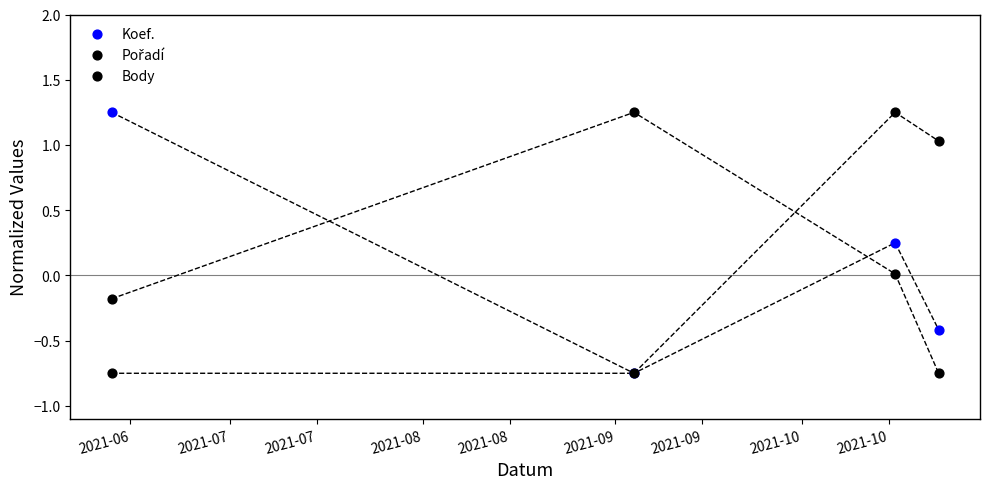

What are all the series names shown in the legend?

Koef., Pořadí, Body